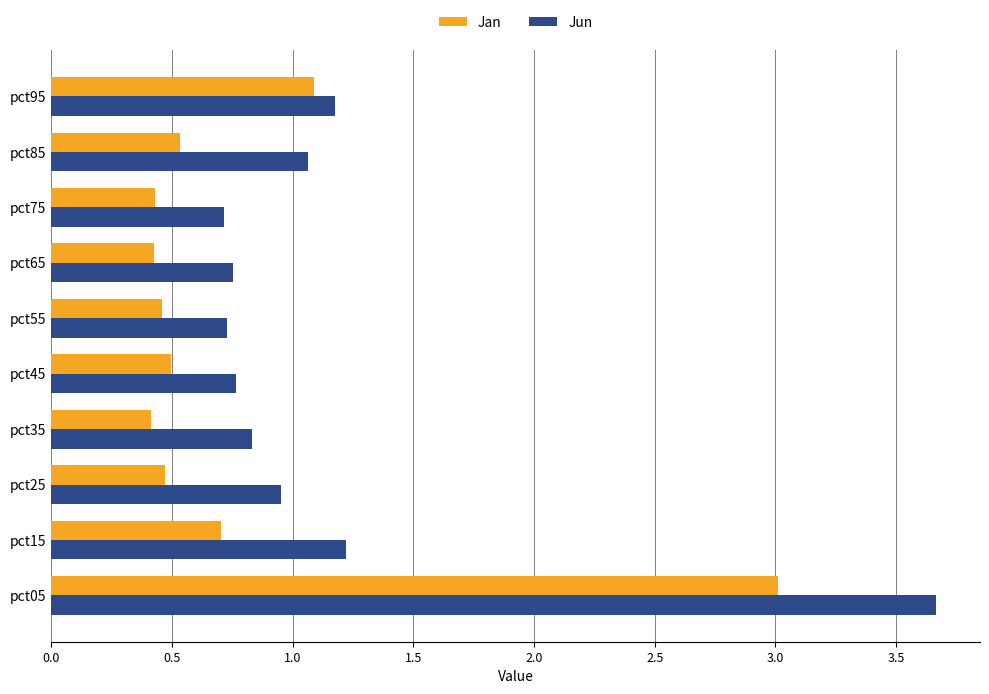

What is the difference between the Jan values at pct95 and pct65?

0.7